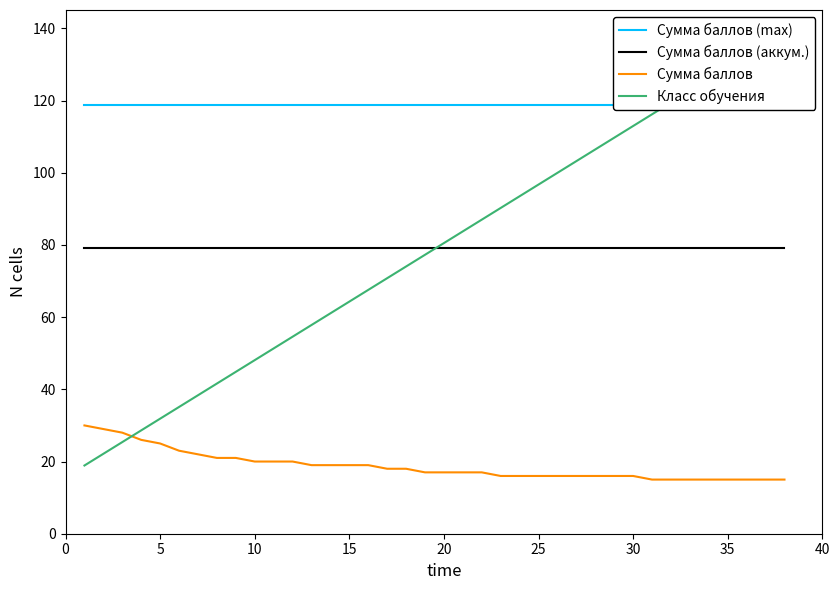

Does the chart display data point markers on the line(s)?

No